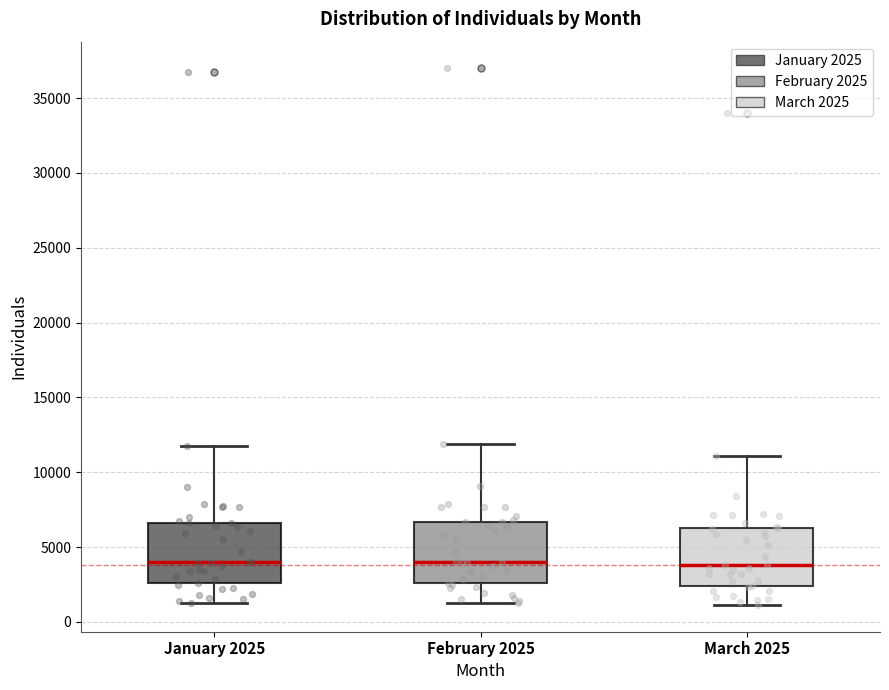

Reading left to right, transcribe this box plot: for each box, give where its median line is, the range the box spans, and where its two whiskers end, as read against the y-axis. The values are not printed on the chart, so give them approximately, as read against the axis.

January 2025: median 4000, box 2500 to 6500, whiskers 1500 to 12000
February 2025: median 4000, box 2500 to 6500, whiskers 1500 to 12000
March 2025: median 4000, box 2500 to 6500, whiskers 1000 to 11000